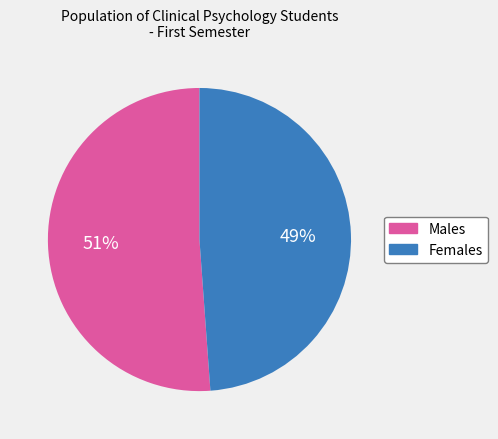

Is there any slice that represents more than half of the pie?

Yes